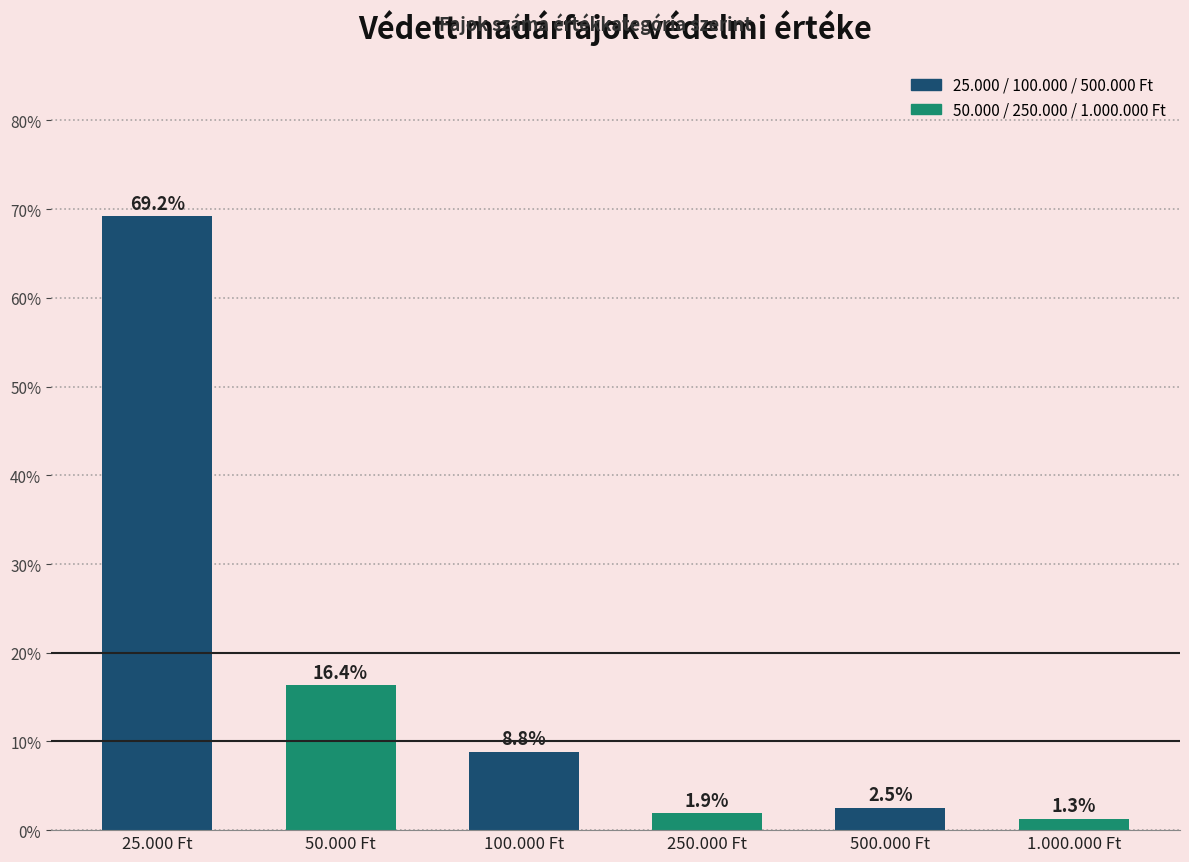

Which category has the lowest value across all series?

1.000.000 Ft